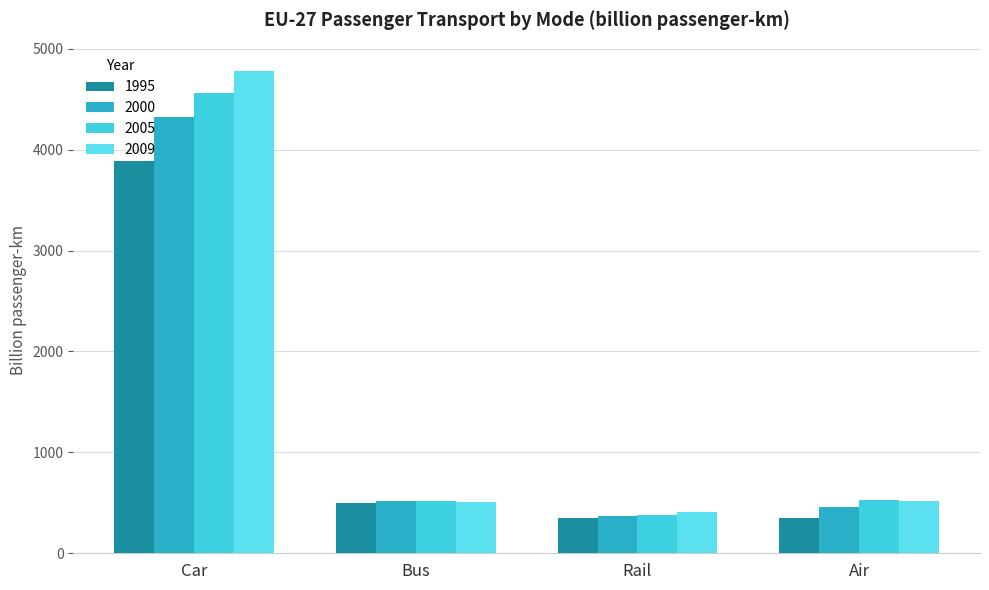

How many values in the 2000 series exceed 518?

2